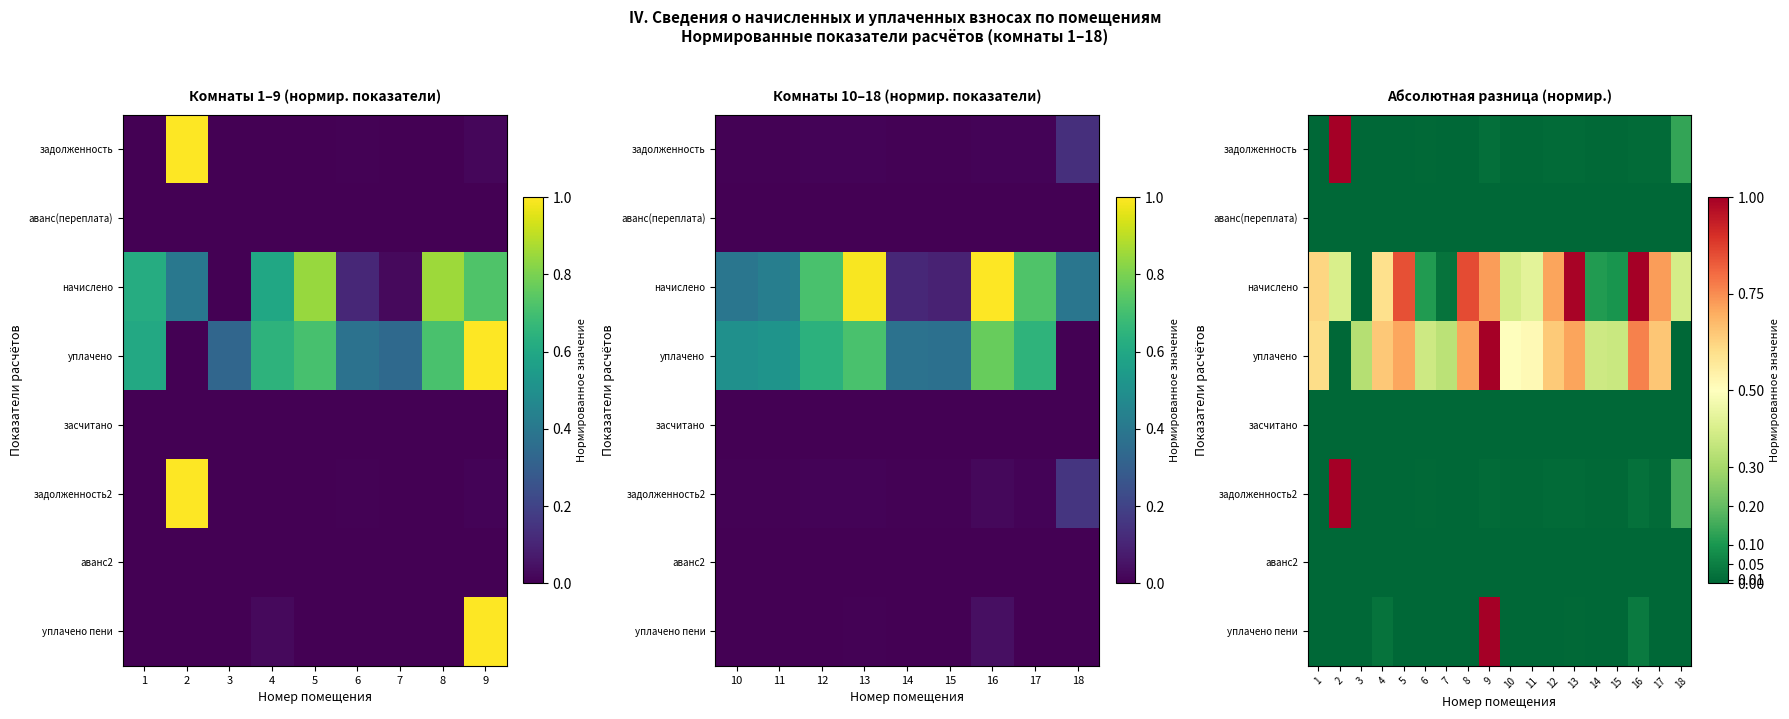

Between 6 and 13, which is larger?

13